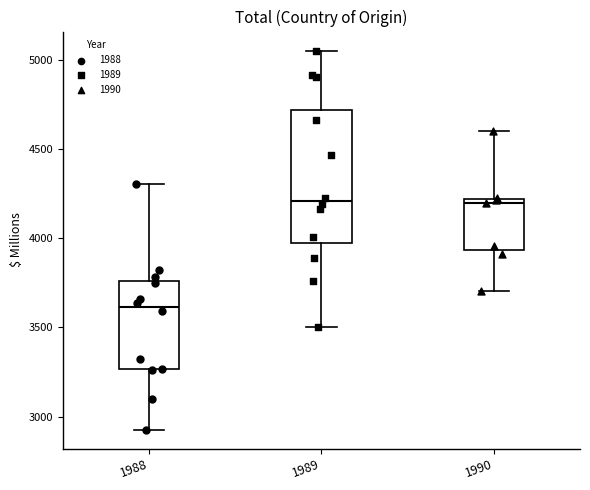

Reading left to right, transcribe this box plot: for each box, give where its median line is, the range the box spans, and where its two whiskers end, as read against the y-axis. The values are not printed on the chart, so give them approximately, as read against the axis.

1988: median 3600, box 3250 to 3750, whiskers 2950 to 4300
1989: median 4200, box 3950 to 4700, whiskers 3500 to 5050
1990: median 4200 (just below the box's upper edge), box 3950 to 4200, whiskers 3700 to 4600